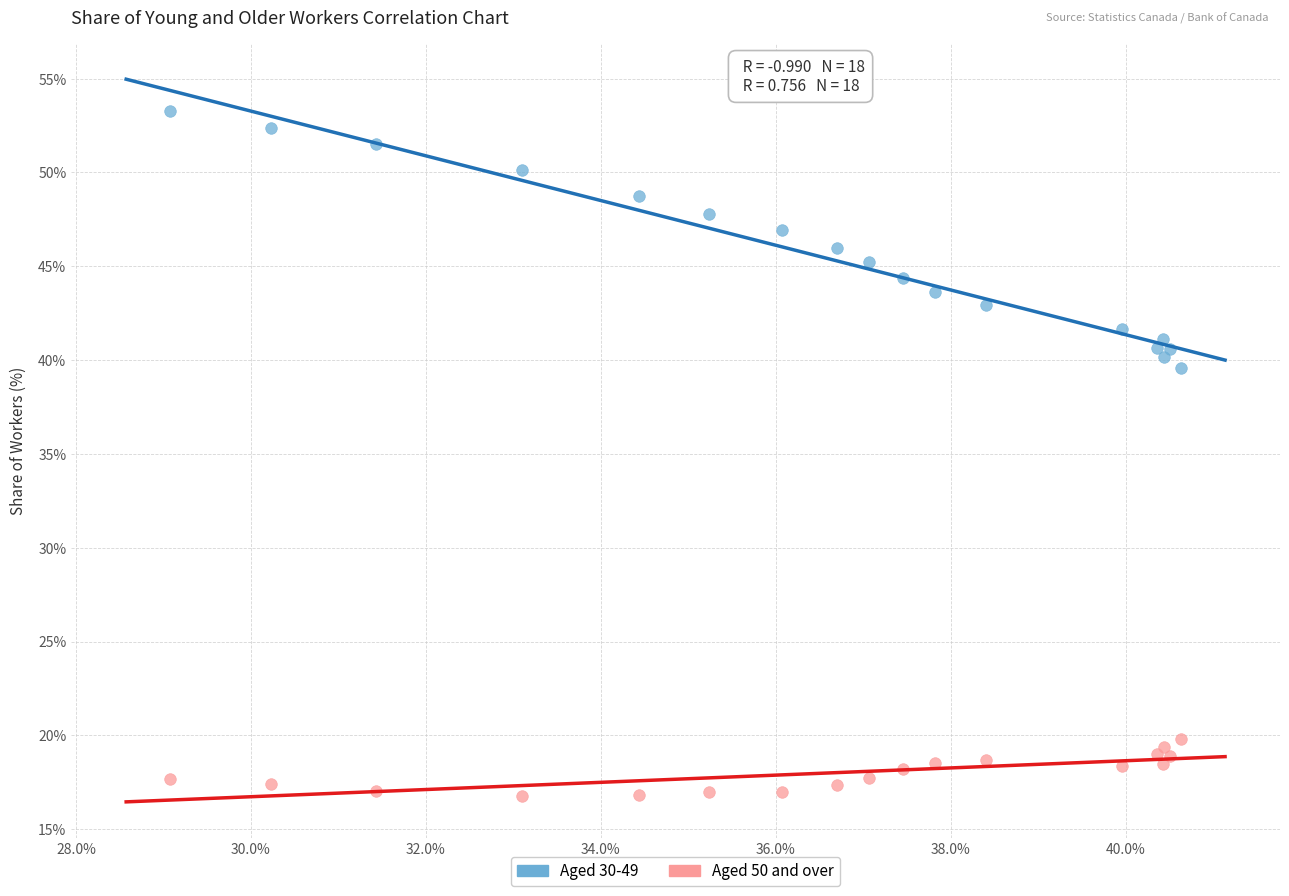

Which series reaches the minimum Y coordinate?

Aged 50 and over